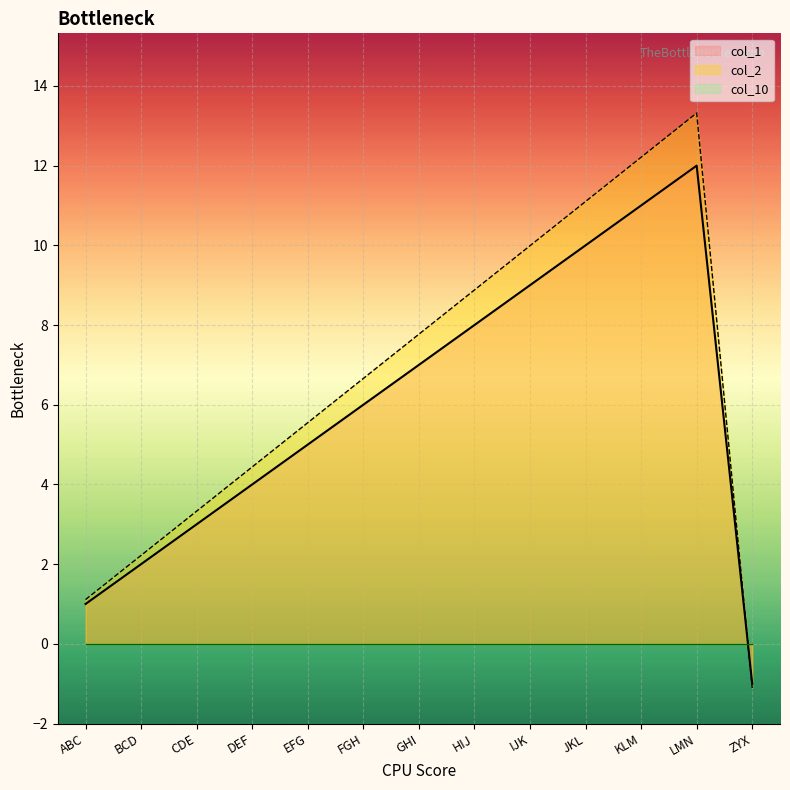

What is the difference between the highest and lowest values at EFG?

0.5